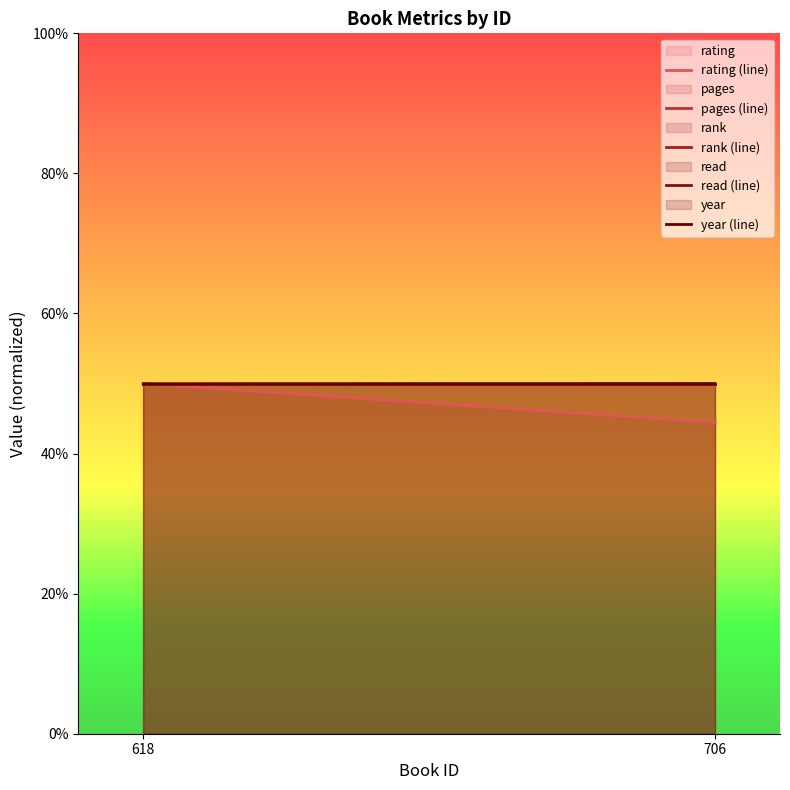

True or false: read (line) has a value of 66.3 at 618.

False